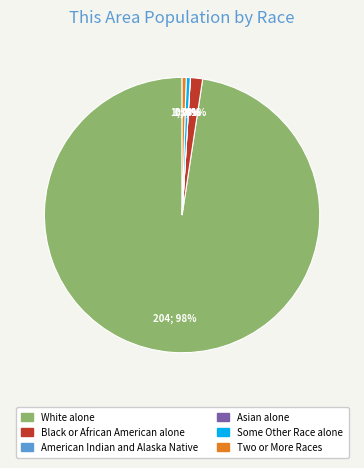

The Two or More Races slice represents 0% of the pie. True or false?

True